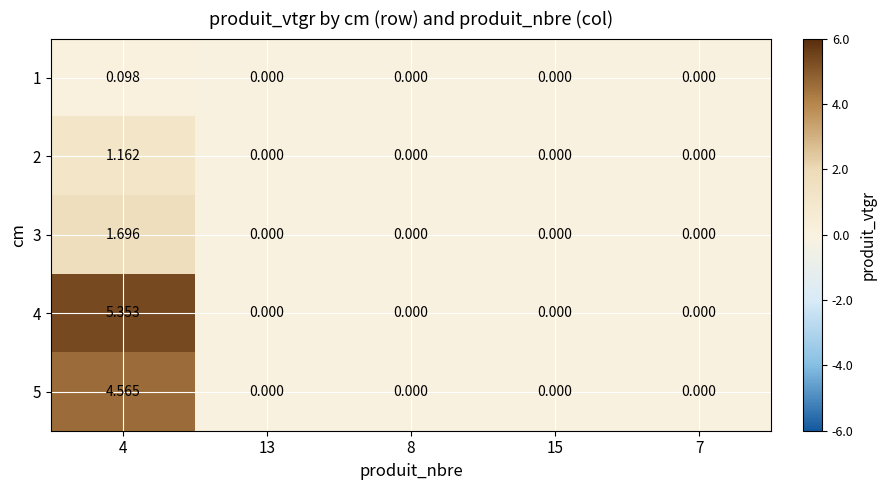

What is the spread (max minus min) of values at 4?

5.3